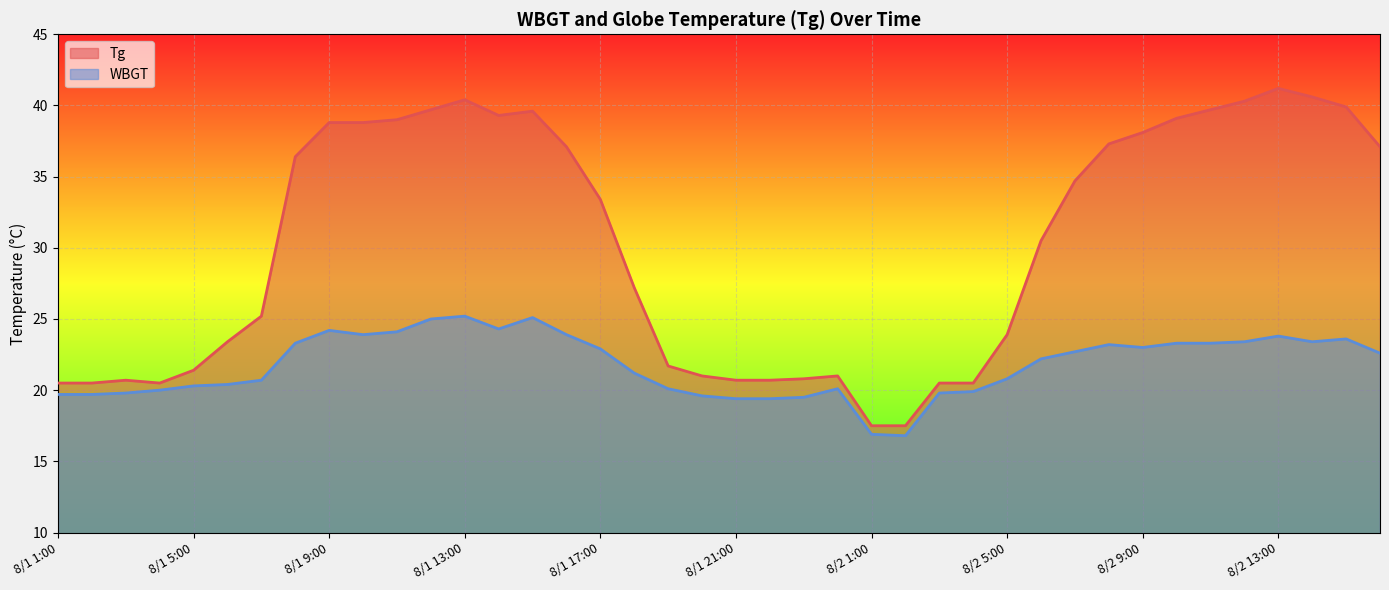

What is the total value across all series at 8/1 1:00?

40.2